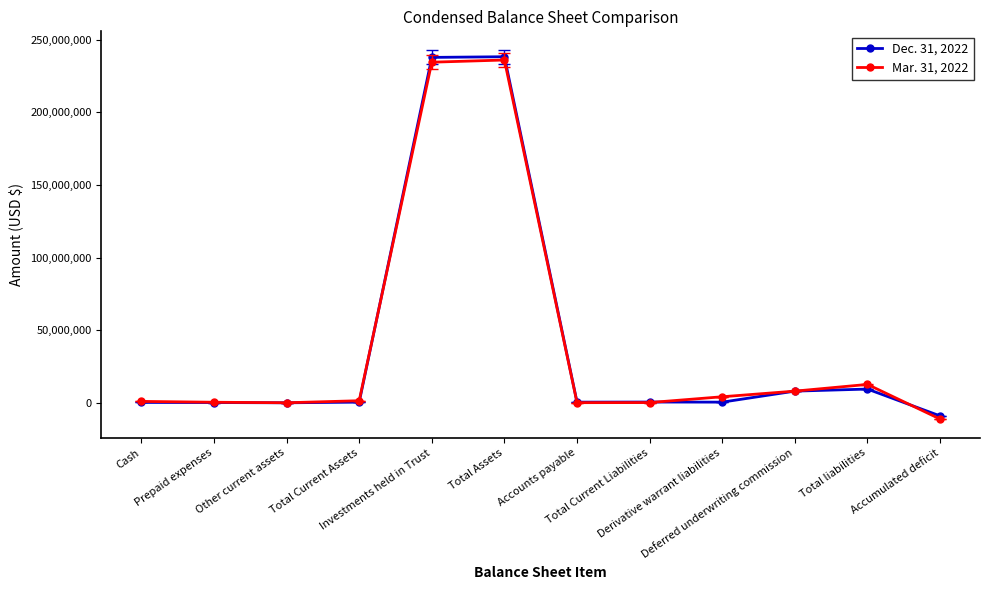

List the series in order of their overall mean, highest first.

Mar. 31, 2022, Dec. 31, 2022